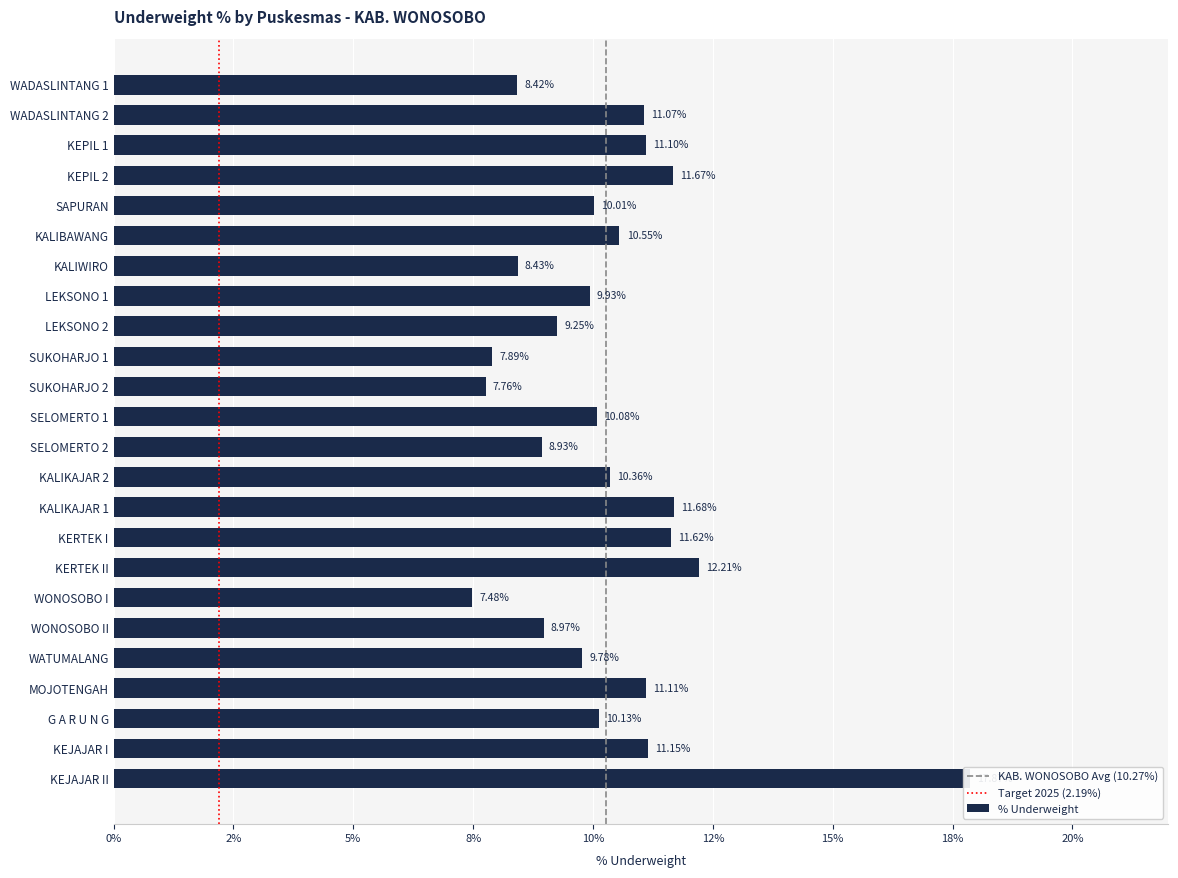

Rank the categories by value from lowest to highest.

WONOSOBO I, SUKOHARJO 2, SUKOHARJO 1, WADASLINTANG 1, KALIWIRO, SELOMERTO 2, WONOSOBO II, LEKSONO 2, WATUMALANG, LEKSONO 1, SAPURAN, SELOMERTO 1, G A R U N G, KALIKAJAR 2, KALIBAWANG, WADASLINTANG 2, KEPIL 1, MOJOTENGAH, KEJAJAR I, KERTEK I, KEPIL 2, KALIKAJAR 1, KERTEK II, KEJAJAR II